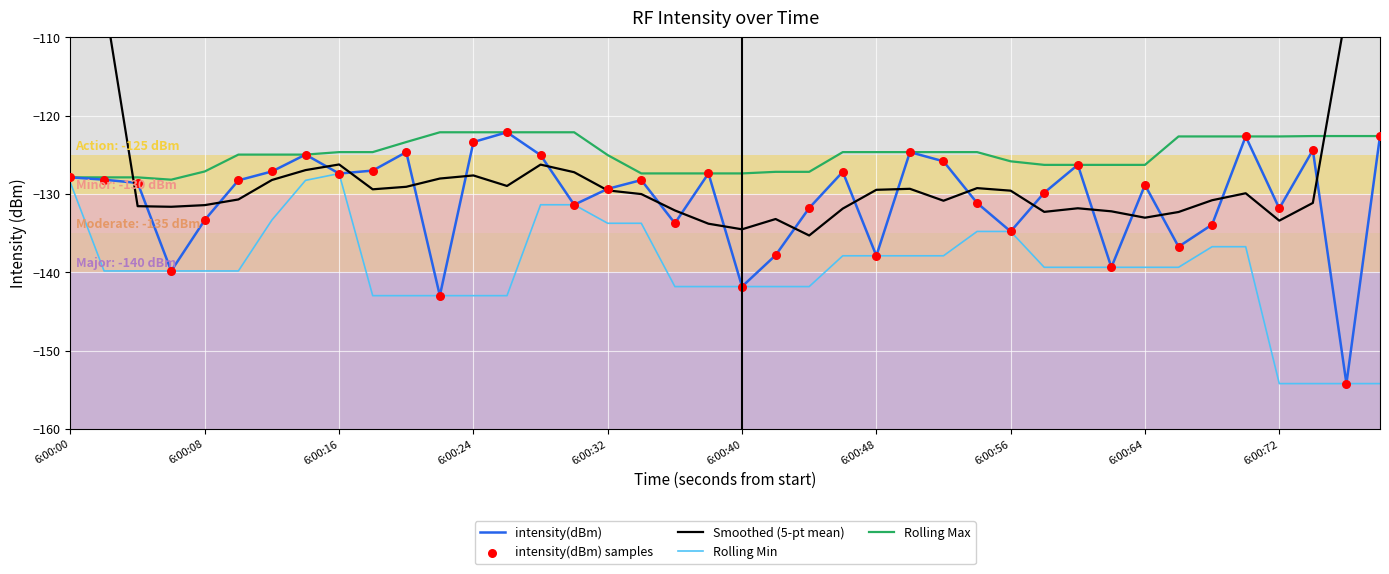

At how many categories does at least one series exceed -139?

40